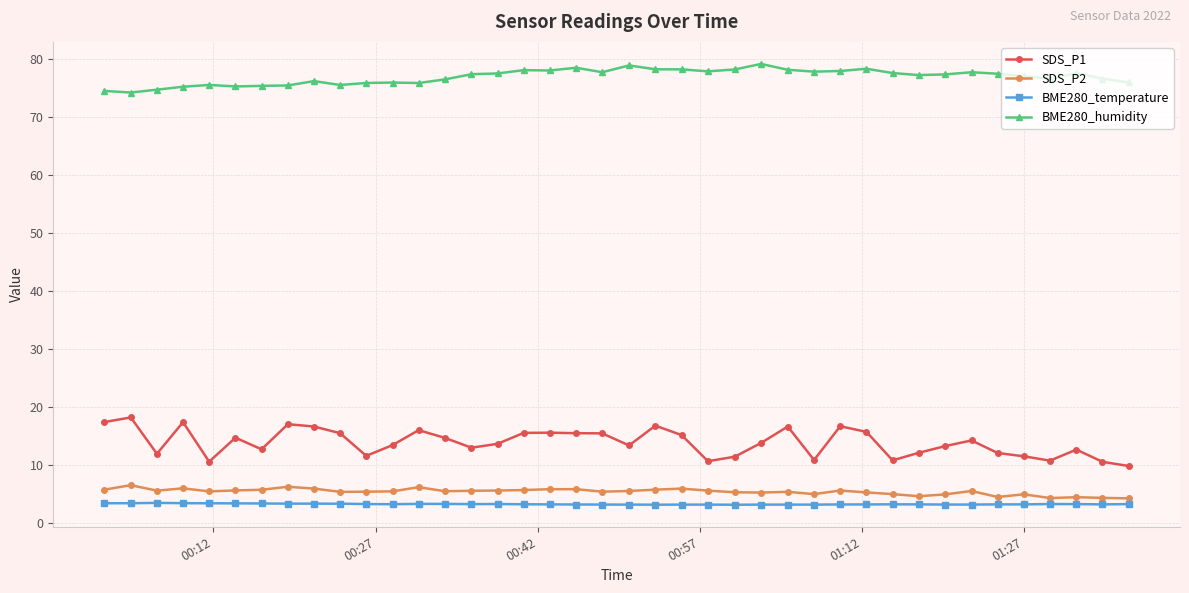

What is the value of the BME280_humidity point at the 30th from the left?

78.2